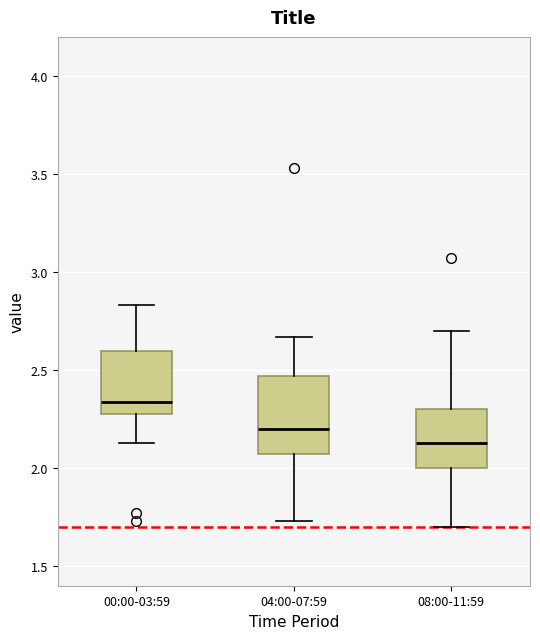

Where does the upper whisker of the box for 04:00-07:59 end on the y-axis? The values are not printed on the chart, so give them approximately, as read against the axis.

2.65